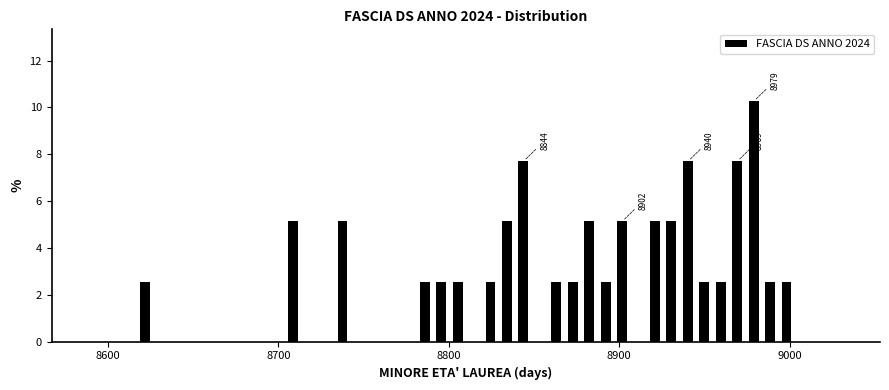

Around what value on the x-axis is the tallest bar? Give the approximate position of its centre, as read against the axis.

8980